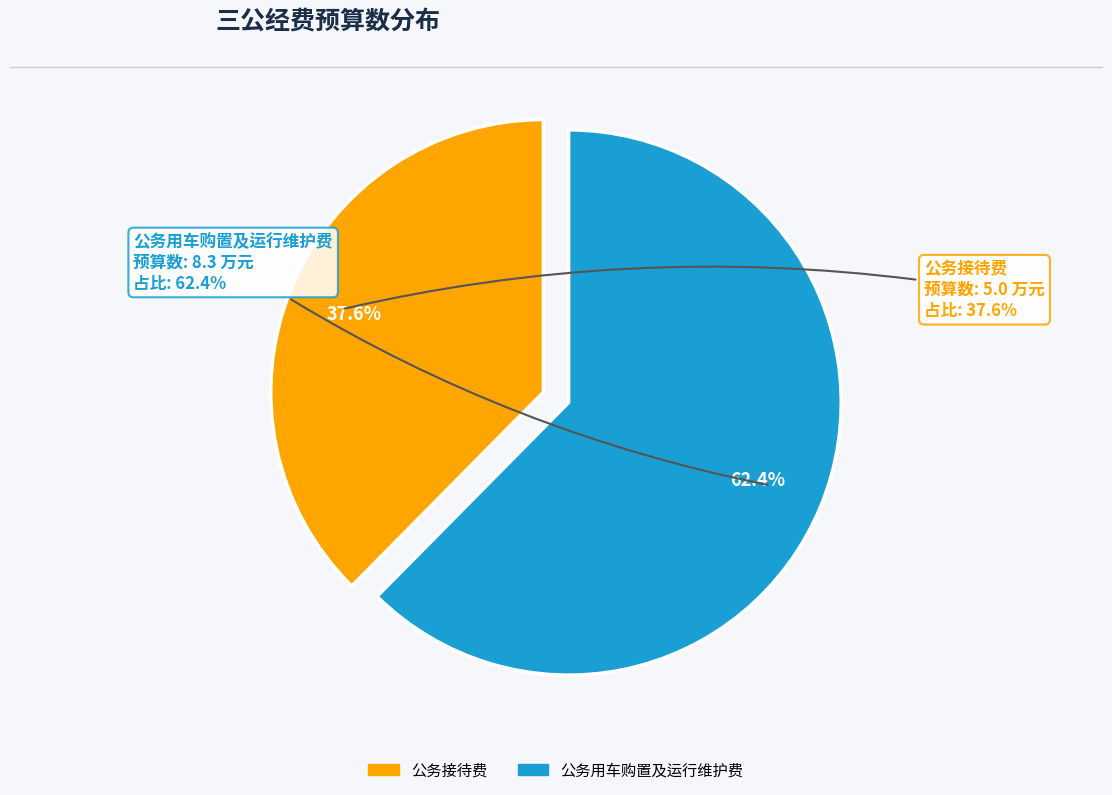

True or false: 公务接待费 accounts for 33% of the total.

False